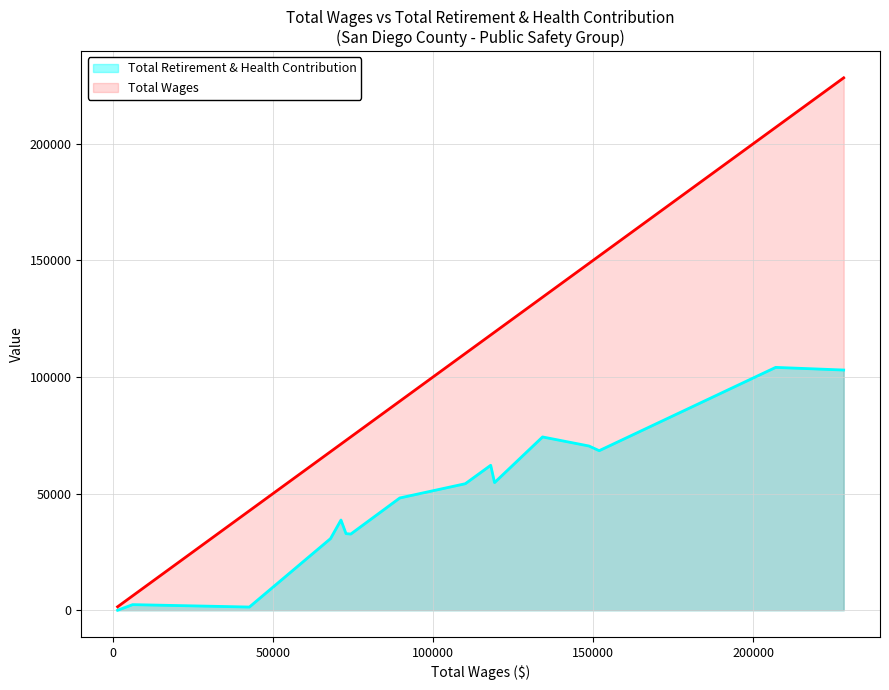

What is the lowest value of the total_wages series?

1490